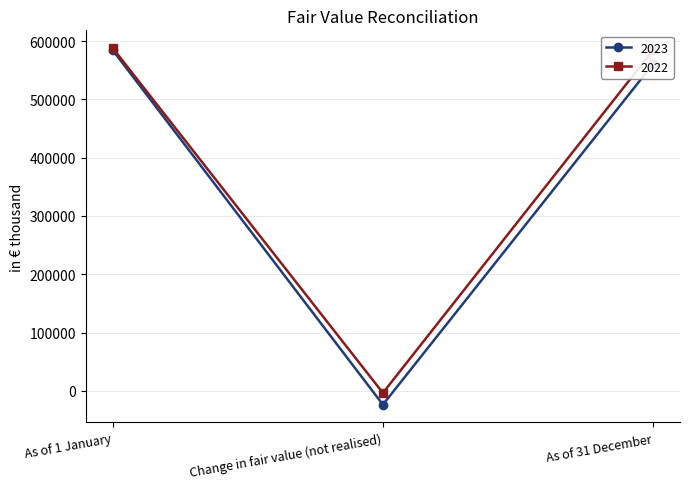

Does the chart have visible grid lines?

Yes